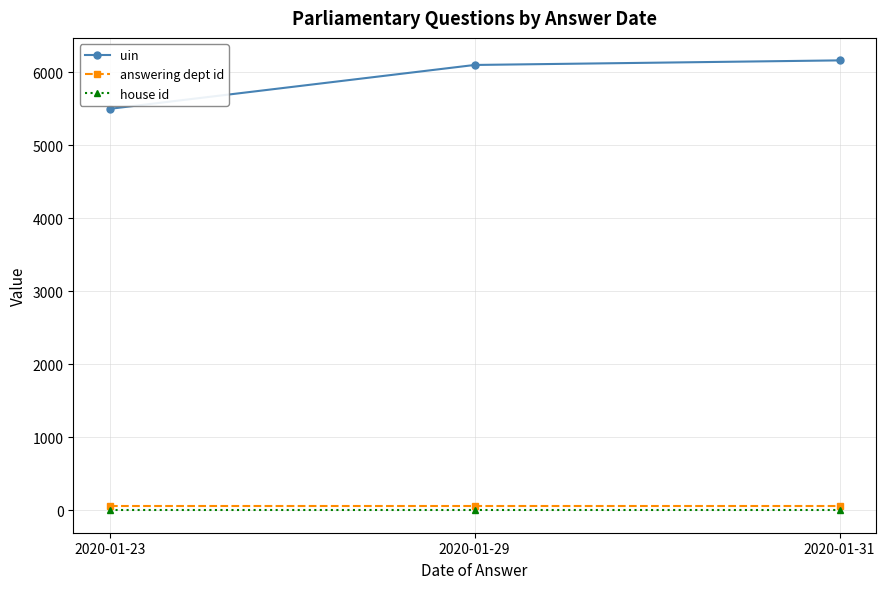

Reading left to right, extract all data points from this chart.

uin: 2020-01-23=5498.8	2020-01-29=6099.8	2020-01-31=6162.5
answering dept id: 2020-01-23=60.0	2020-01-29=60.0	2020-01-31=60.0
house id: 2020-01-23=1.0	2020-01-29=1.0	2020-01-31=1.0